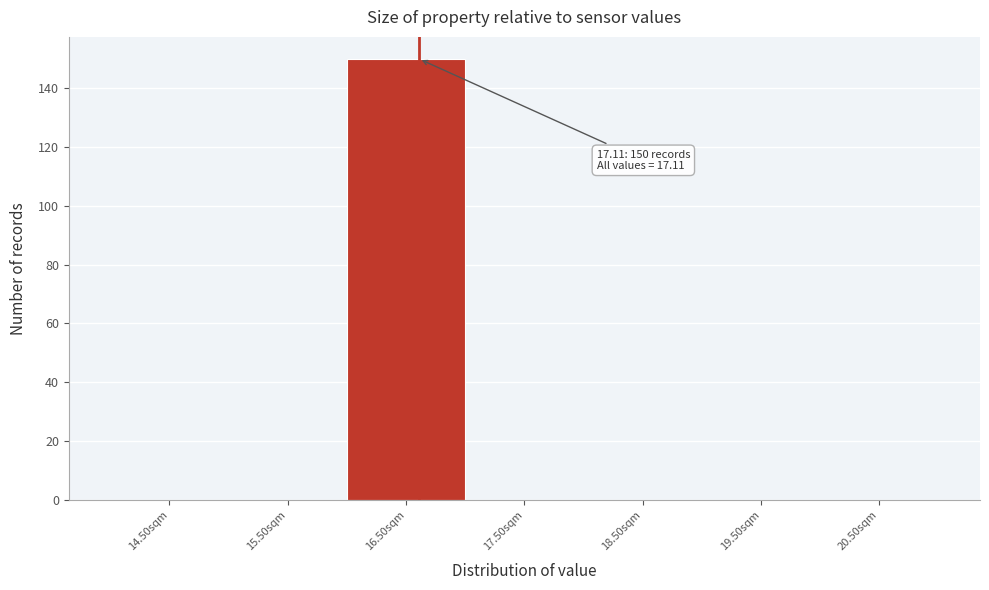

Reading left to right, what are all the values shown in this chart?

14.50sqm=0	15.50sqm=0	16.50sqm=150	17.50sqm=0	18.50sqm=0	19.50sqm=0	20.50sqm=0